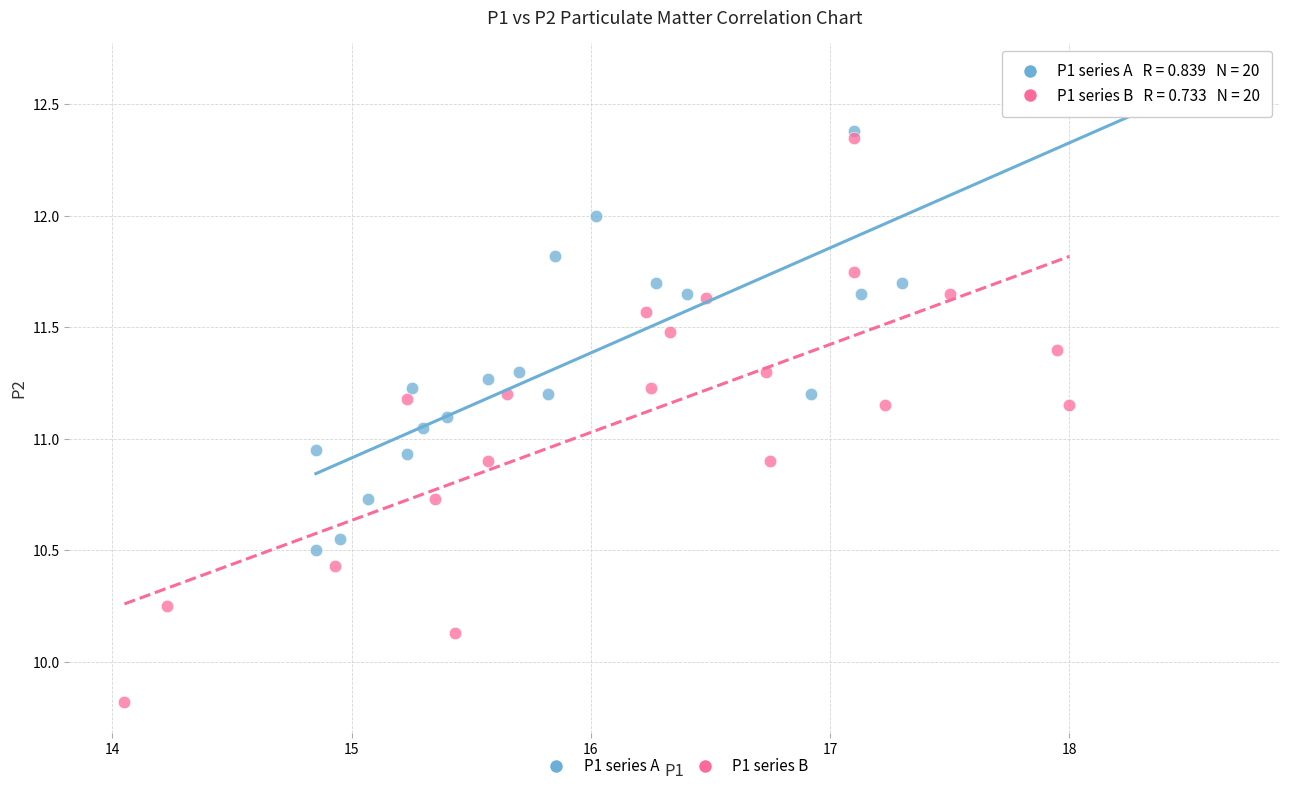

Which series has the largest Y range (max minus min)?

P1 series B